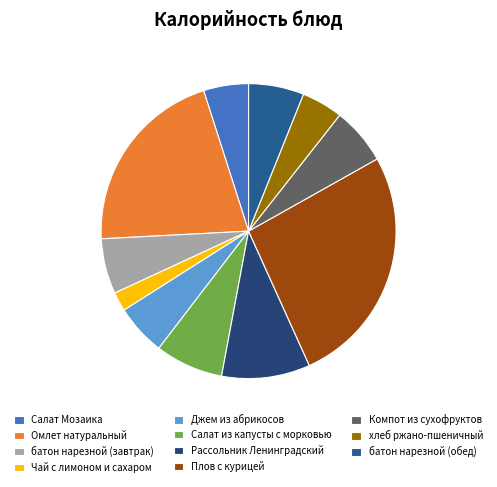

Which category has the smallest portion of the pie?

Чай с лимоном и сахаром